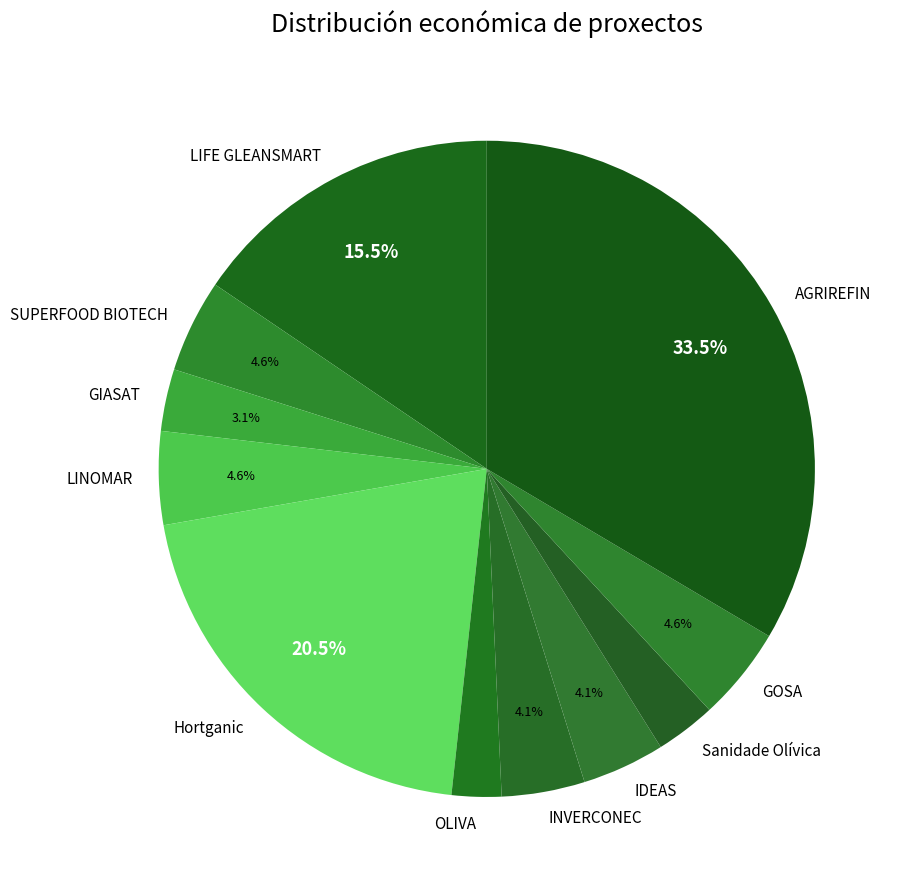

How much of the chart is everything except AGRIREFIN?

66.5%